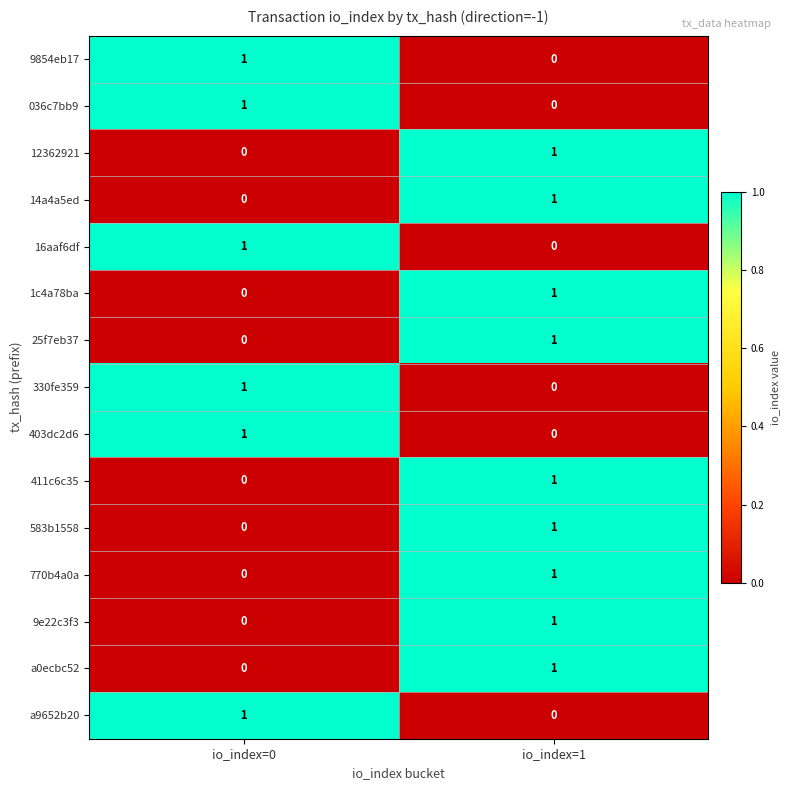

Reading left to right, list all the values displayed in this chart.

9854eb17: 1	0
036c7bb9: 1	0
12362921: 0	1
14a4a5ed: 0	1
16aaf6df: 1	0
1c4a78ba: 0	1
25f7eb37: 0	1
330fe359: 1	0
403dc2d6: 1	0
411c6c35: 0	1
583b1558: 0	1
770b4a0a: 0	1
9e22c3f3: 0	1
a0ecbc52: 0	1
a9652b20: 1	0